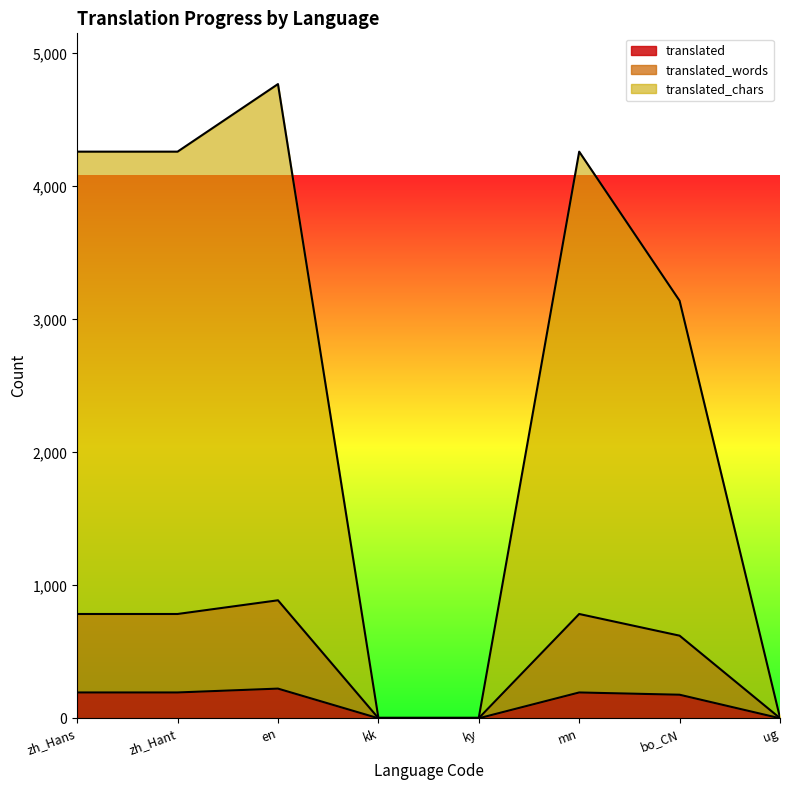

Read the translated_words value at ug.

5